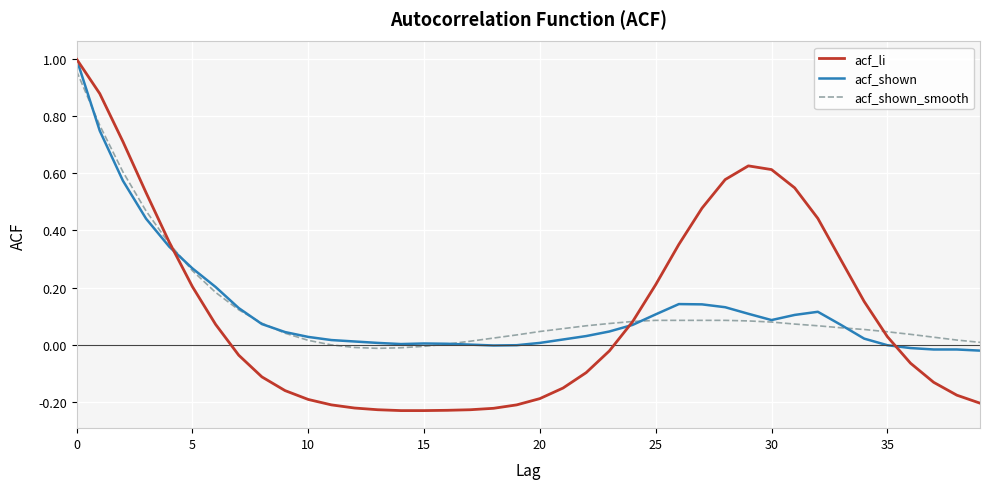

Which series has the widest spread of values?

acf_li